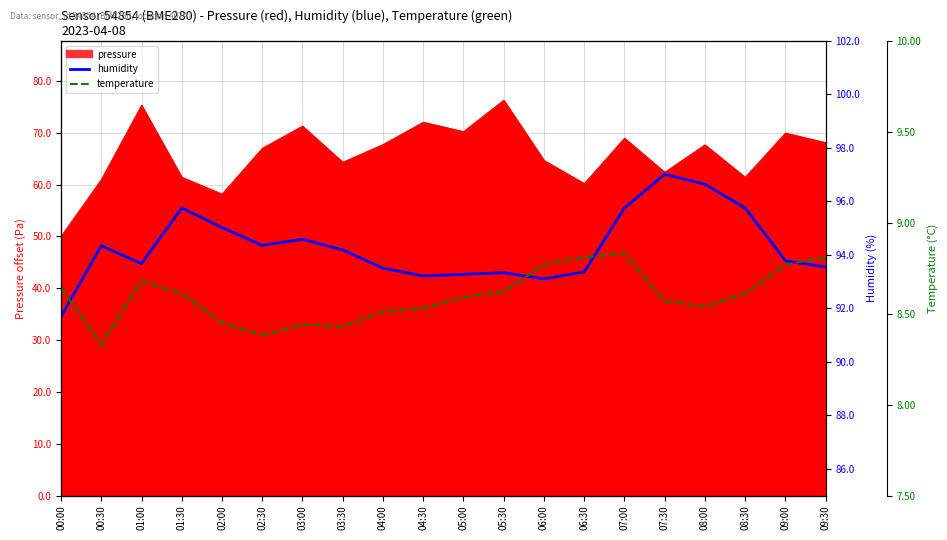

How many temperature values are between 8 and 9?

20